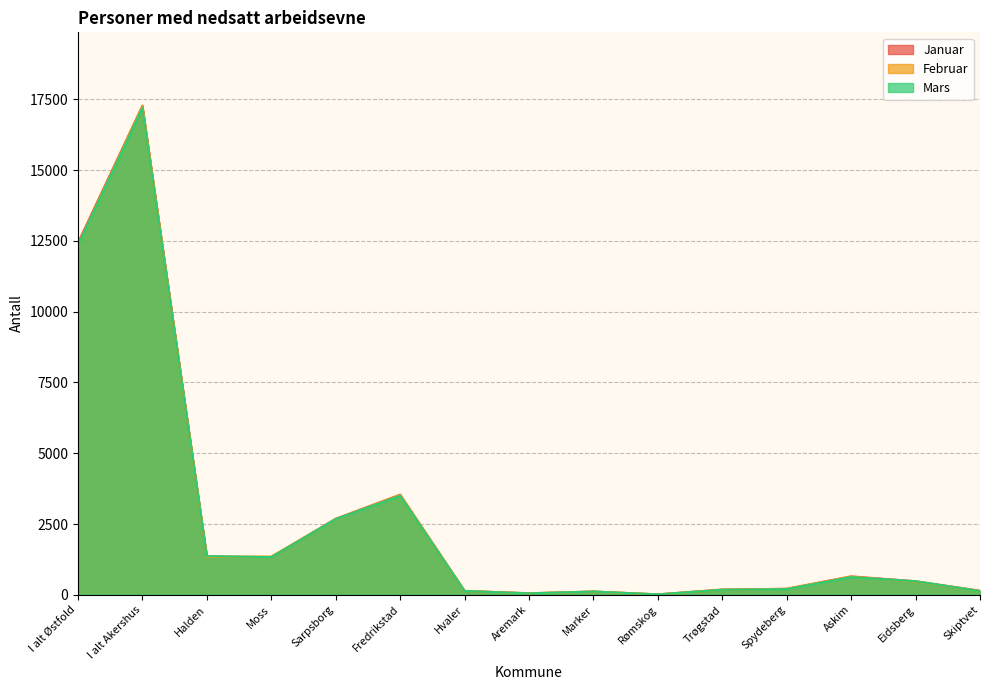

What is the minimum value for Januar?

13